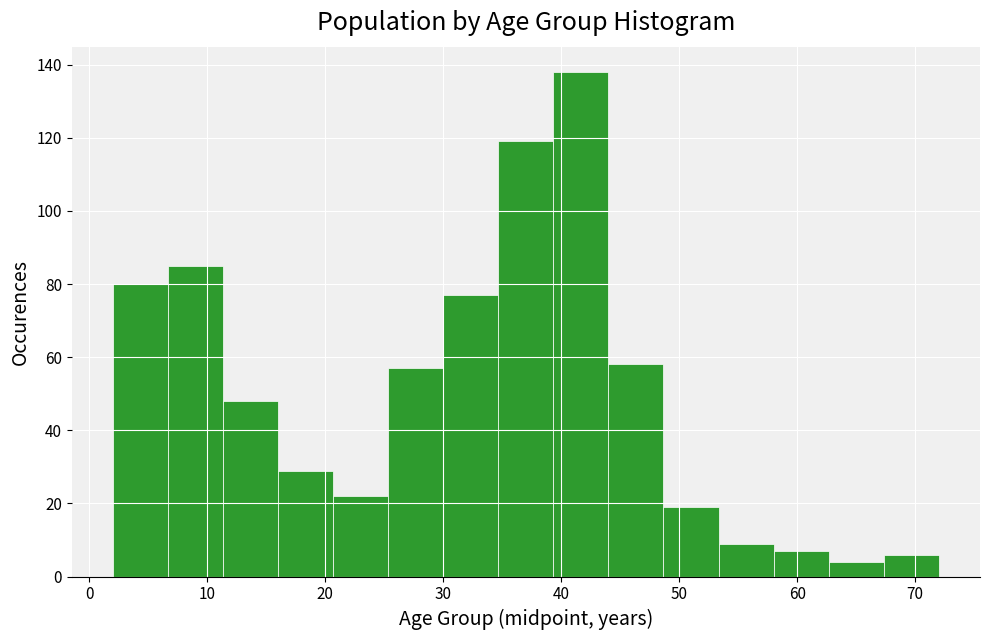

Reading left to right, list every bar in this chart as the range it spans on the x-axis followed by its height. Neither the bar edges nor the heights are printed on the chart, so give them approximately, as read against the axes.

2 to 7: 80
7 to 11: 86
11 to 16: 48
16 to 21: 30
21 to 25: 22
25 to 30: 58
30 to 35: 78
35 to 39: 120
39 to 44: 138
44 to 49: 58
49 to 53: 20
53 to 58: 10
58 to 63: 8
63 to 67: 4
67 to 72: 6